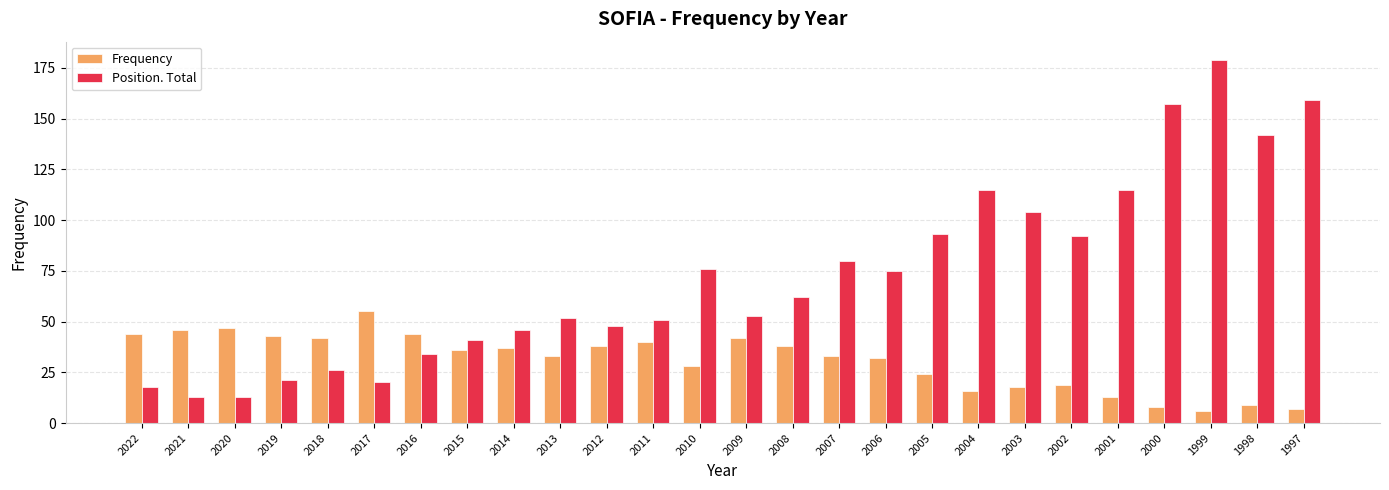

Is it true that Frequency equals 18 at 2003?

True